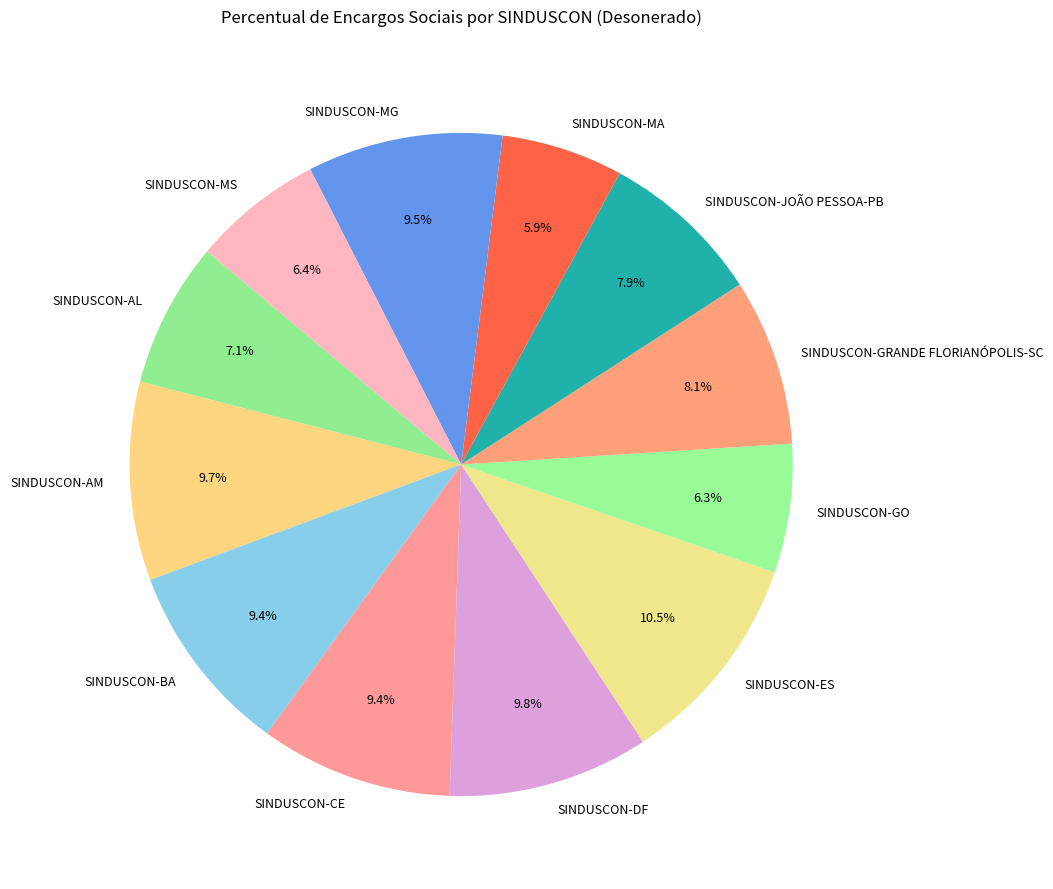

Is it true that SINDUSCON-AM is 10% of the pie?

True